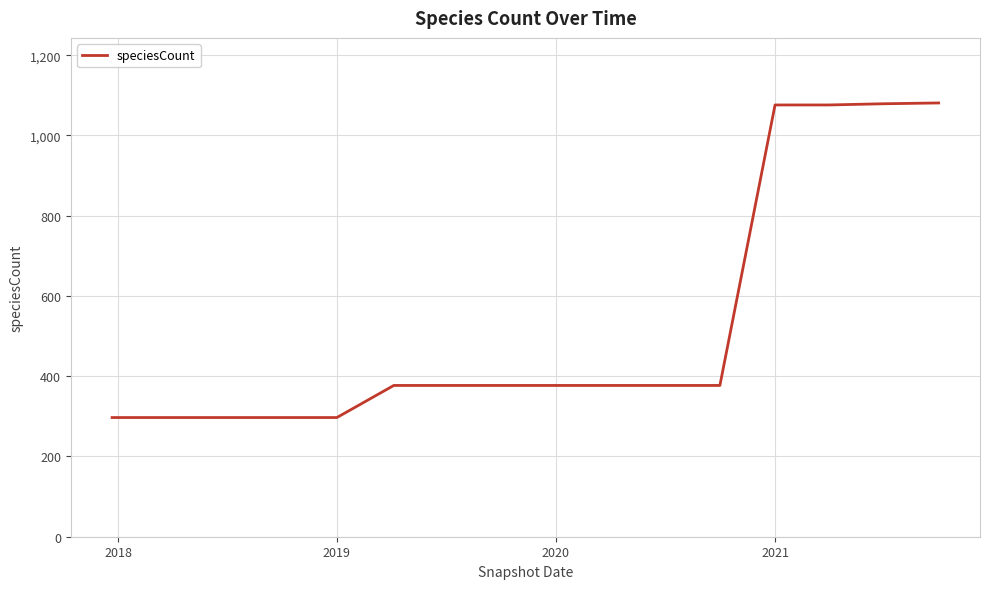

What is the minimum value shown in the chart?

297